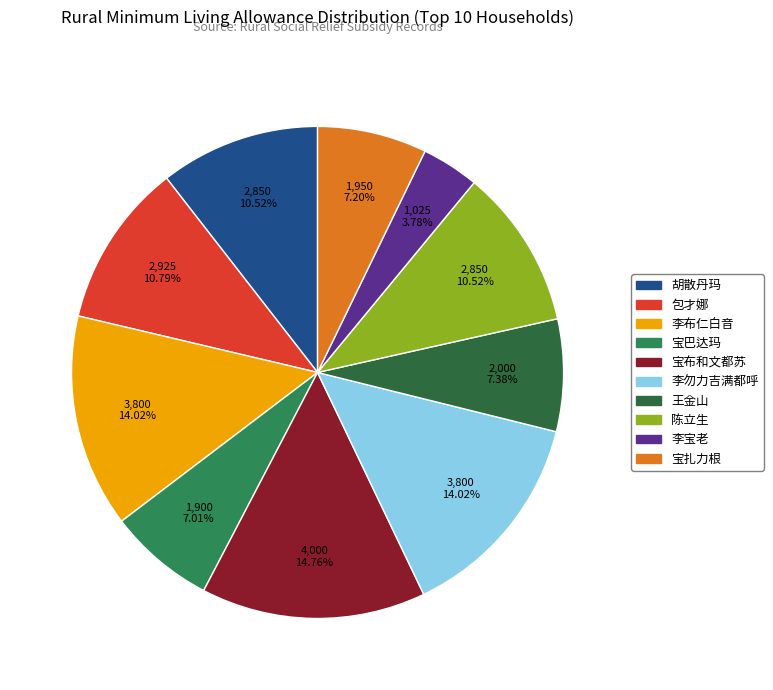

The 李宝老 slice represents 4% of the pie. True or false?

True